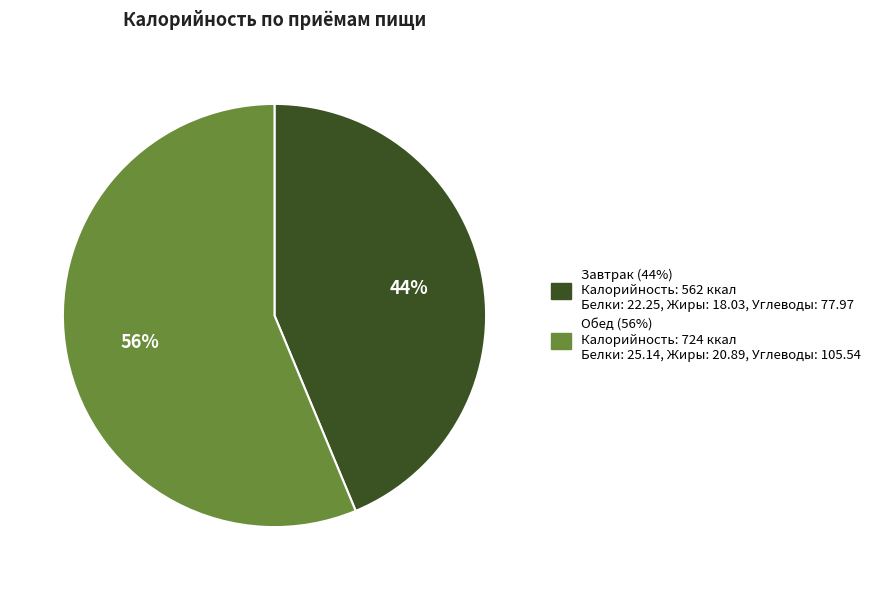

What percentage is the Завтрак slice, to the nearest percent?

44%